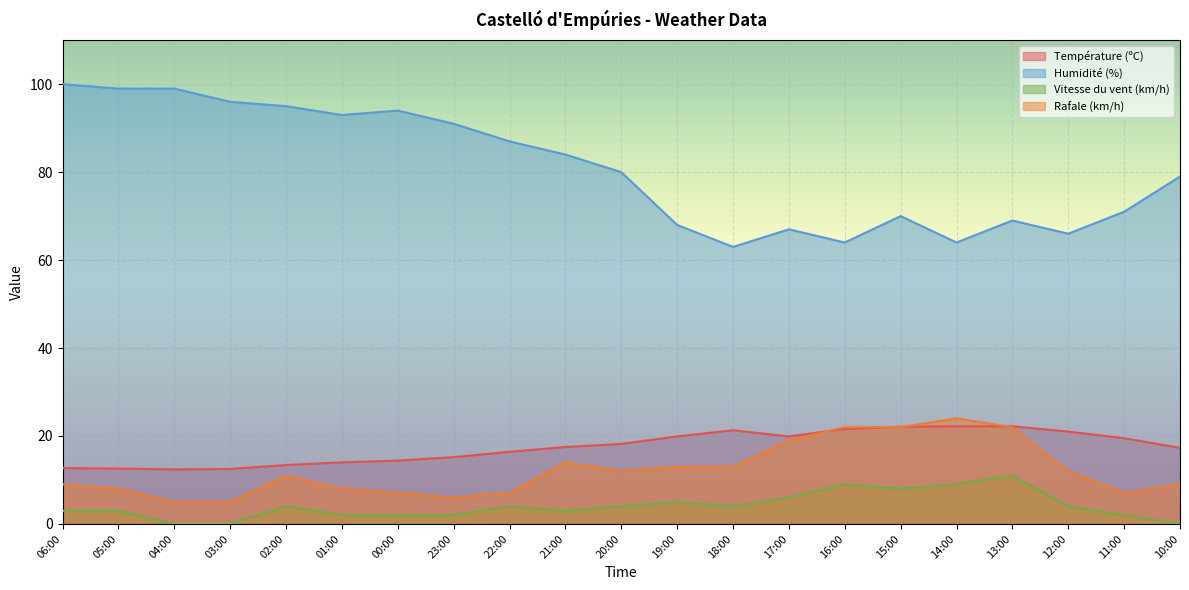

Which category has the highest value across all series?

06:00